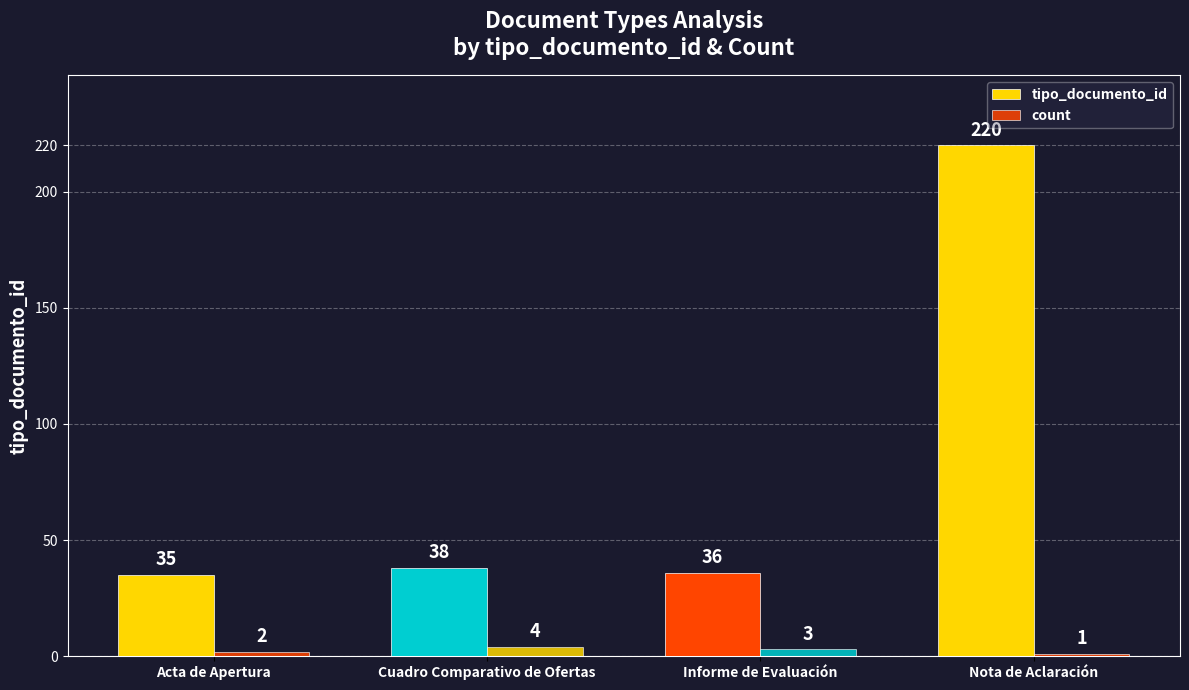

What is the value of the tipo_documento_id bar at the 3rd from the left?

36